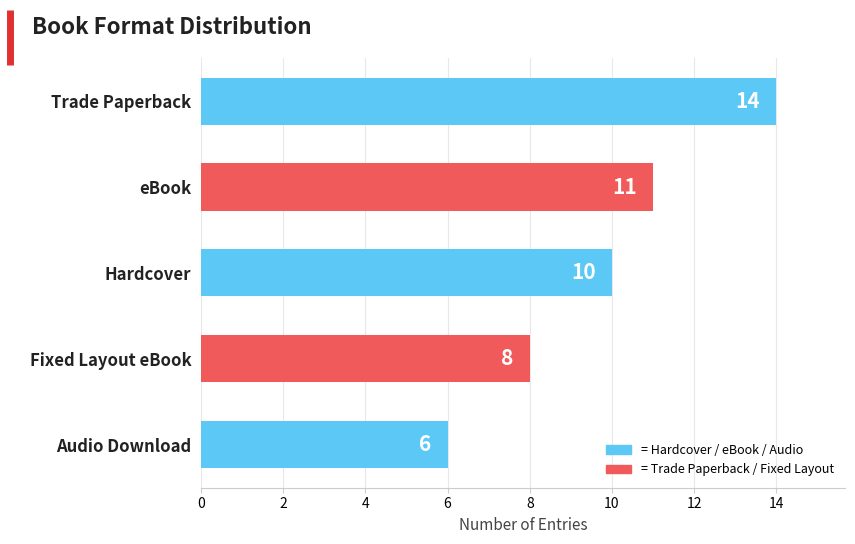

List the labels in order of value, largest first.

Trade Paperback, eBook, Hardcover, Fixed Layout eBook, Audio Download